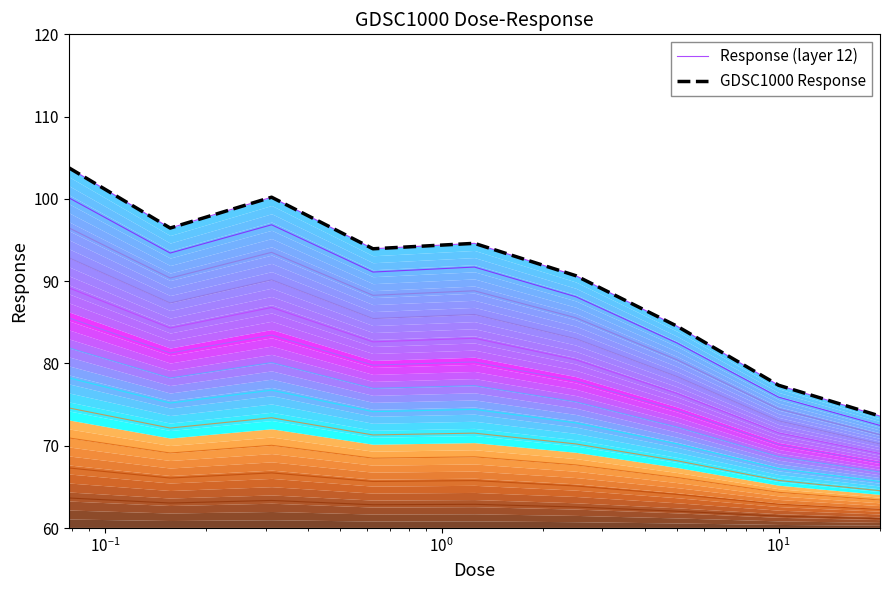

The value of GDSC1000 Response at $\mathdefault{10^{-2}}$ is 37.6. True or false?

False